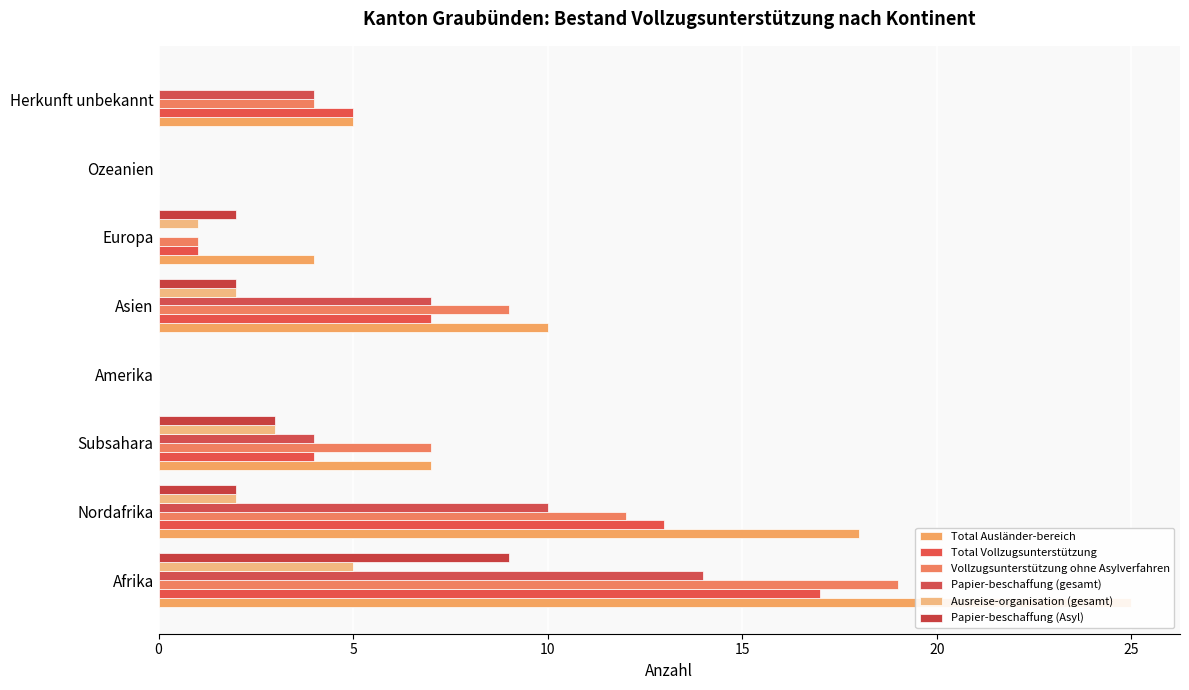

Reading right to left, transcribe all the data shown in this chart.

Total Ausländer-bereich: 5	0	4	10	0	7	18	25
Total Vollzugsunterstützung: 5	0	1	7	0	4	13	17
Vollzugsunterstützung ohne Asylverfahren: 4	0	1	9	0	7	12	19
Papier-beschaffung (gesamt): 4	0	0	7	0	4	10	14
Ausreise-organisation (gesamt): 0	0	1	2	0	3	2	5
Papier-beschaffung (Asyl): 0	0	2	2	0	3	2	9